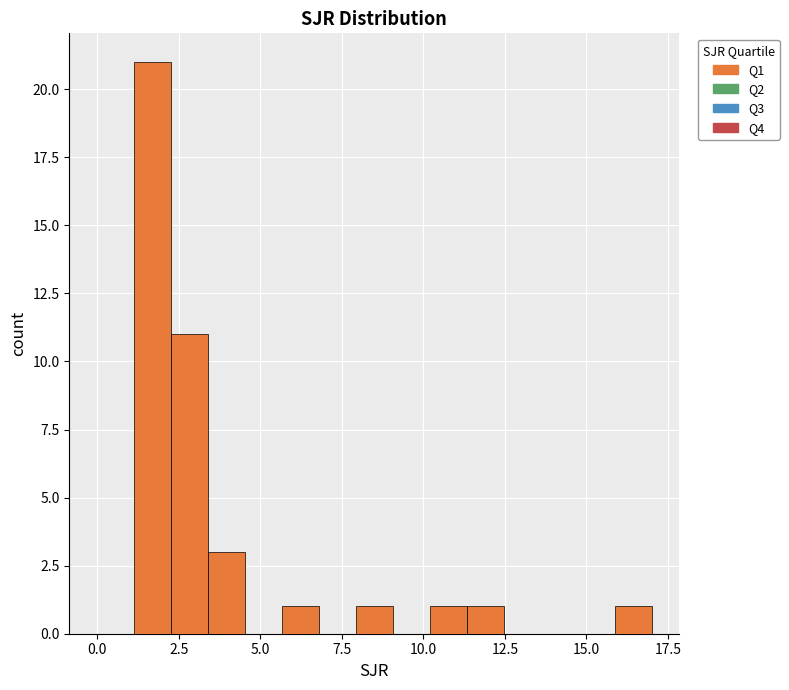

Read against the x-axis, roughly where is the centre of the tallest bar?

1.5